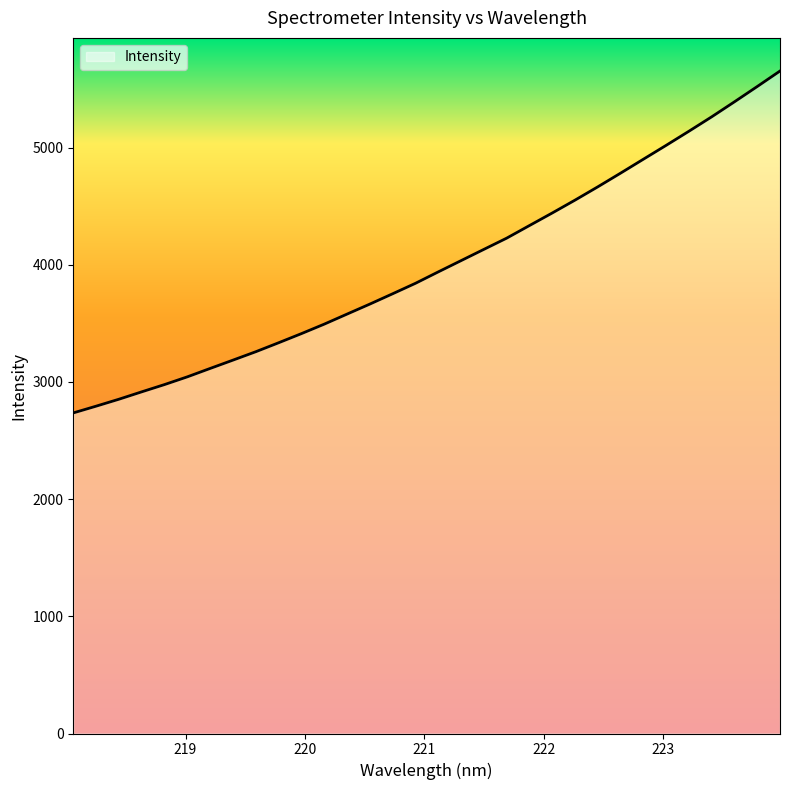

What is the difference between the maximum and minimum values?

2918.0